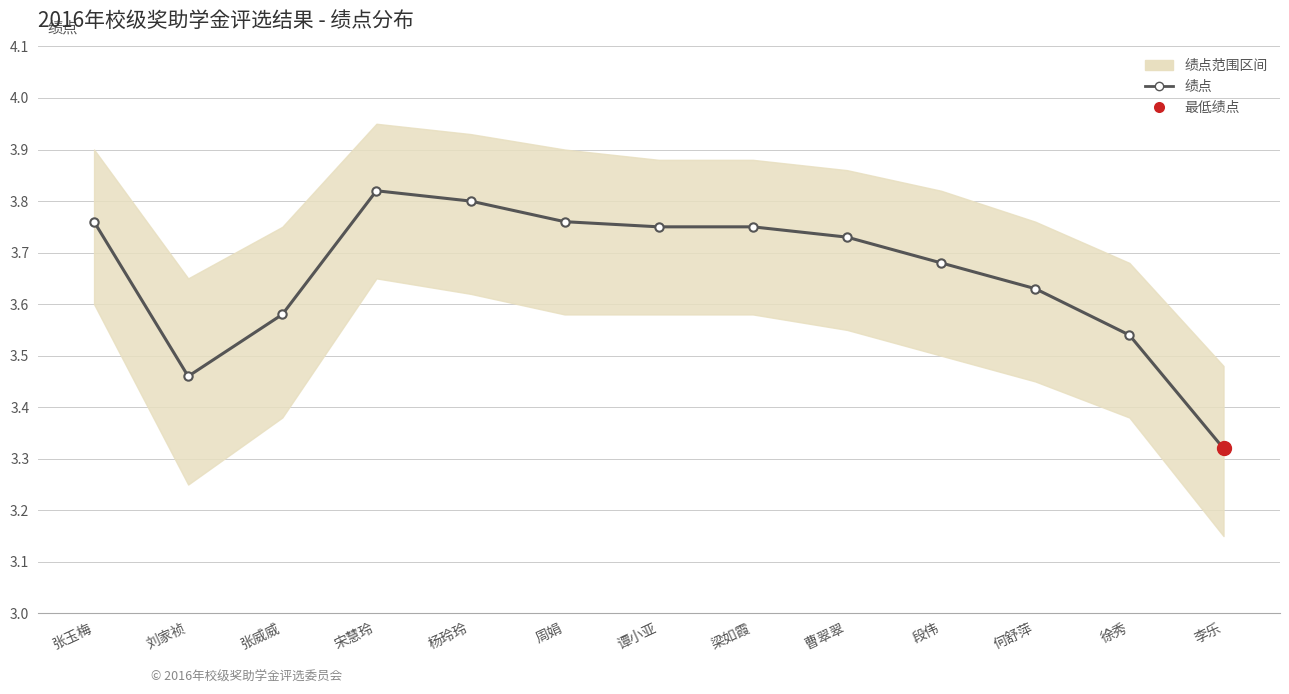

Which category has the lowest value across all series?

李乐